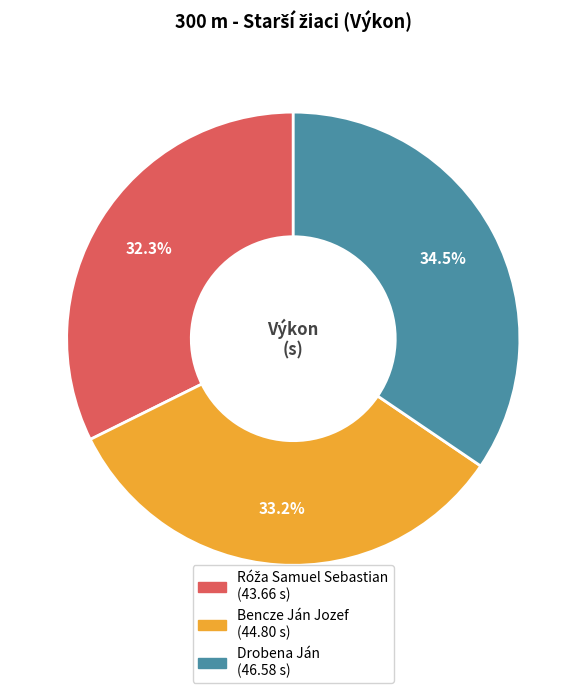

Does Drobena Ján account for over 50% of the chart?

No